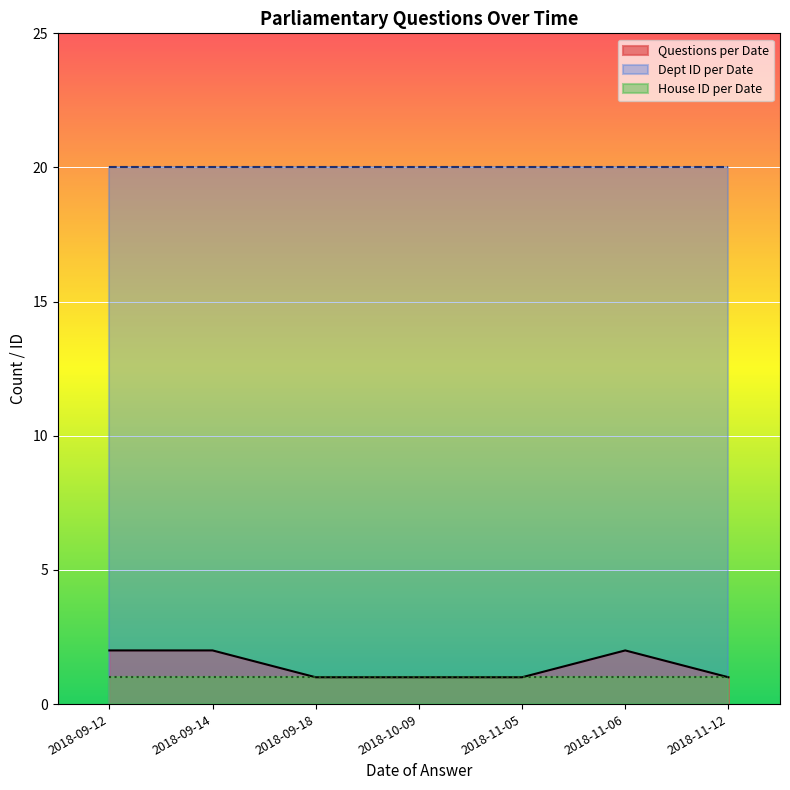

What position from the left is 2018-09-18?

3